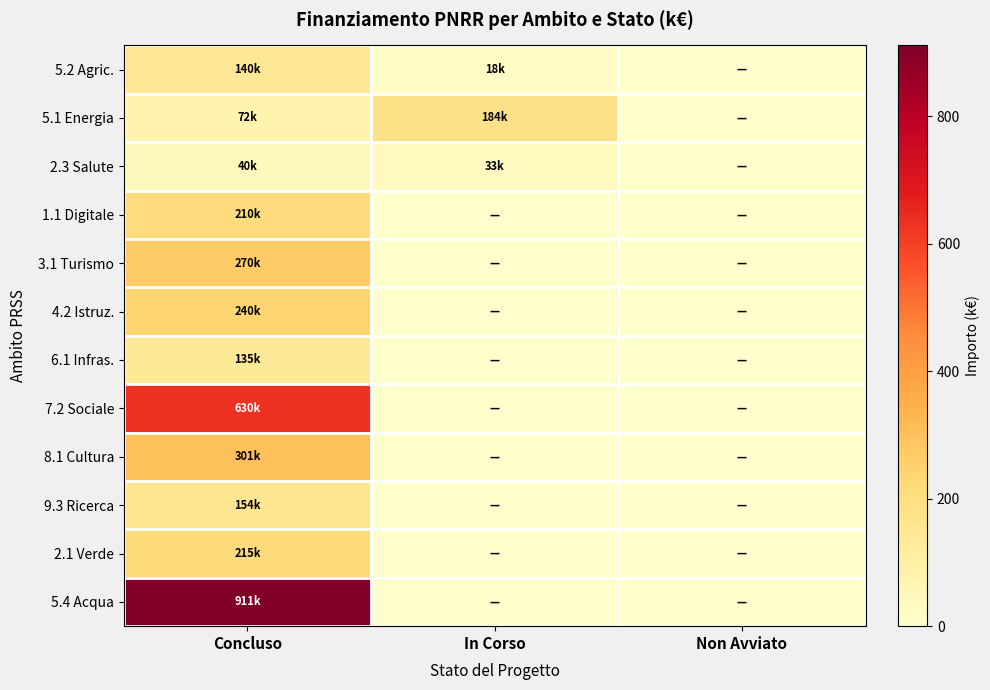

Which series changed the most between In Corso and Non Avviato?

5.1 Energia